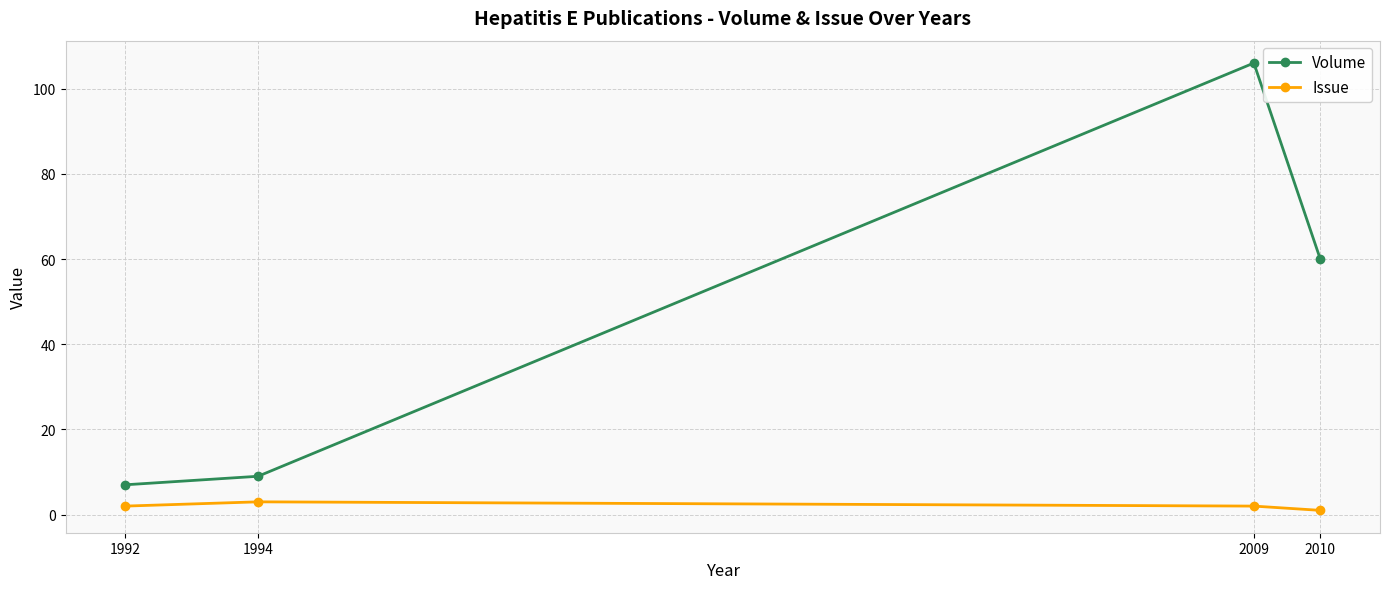

Reading left to right, list all the values displayed in this chart.

Volume: 7	9	106	60
Issue: 2	3	2	1